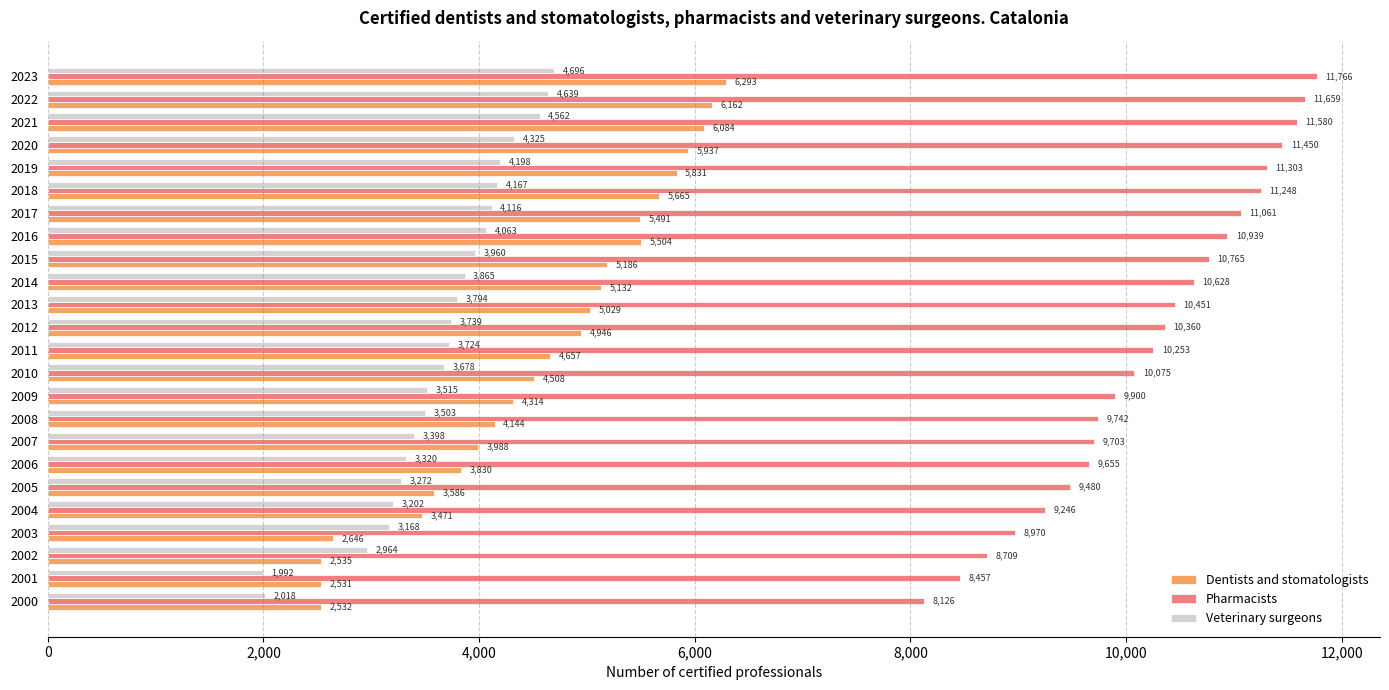

Is it true that Pharmacists equals 8970 at 2003?

True